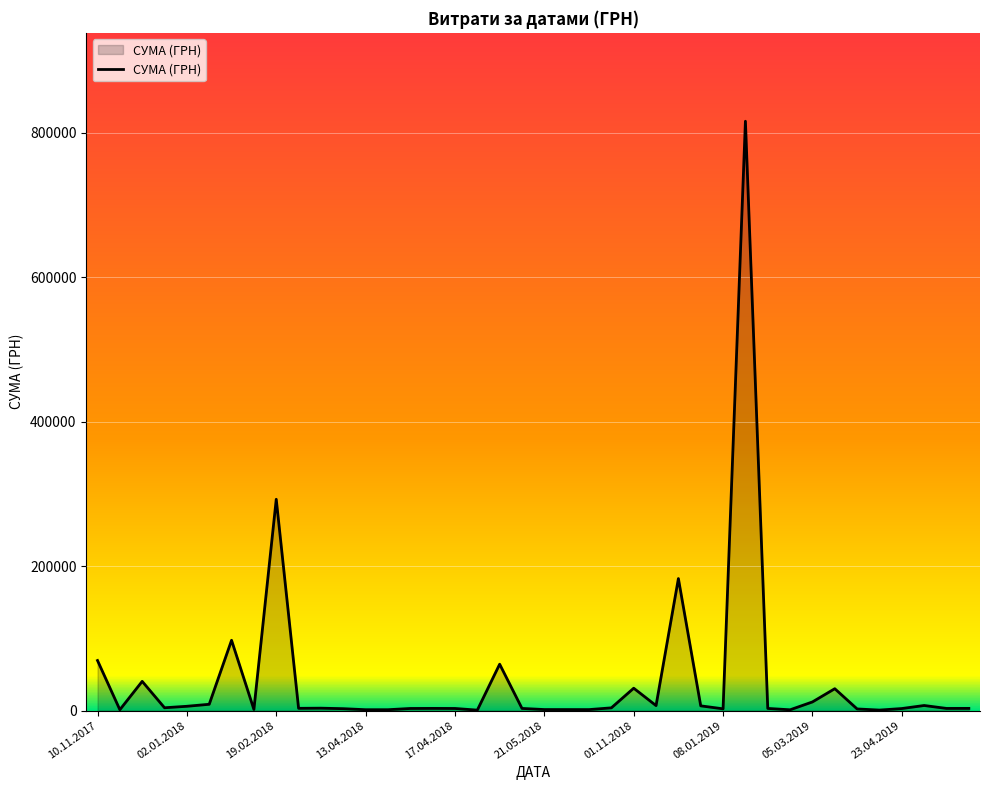

What is the greatest value displayed?

816174.9